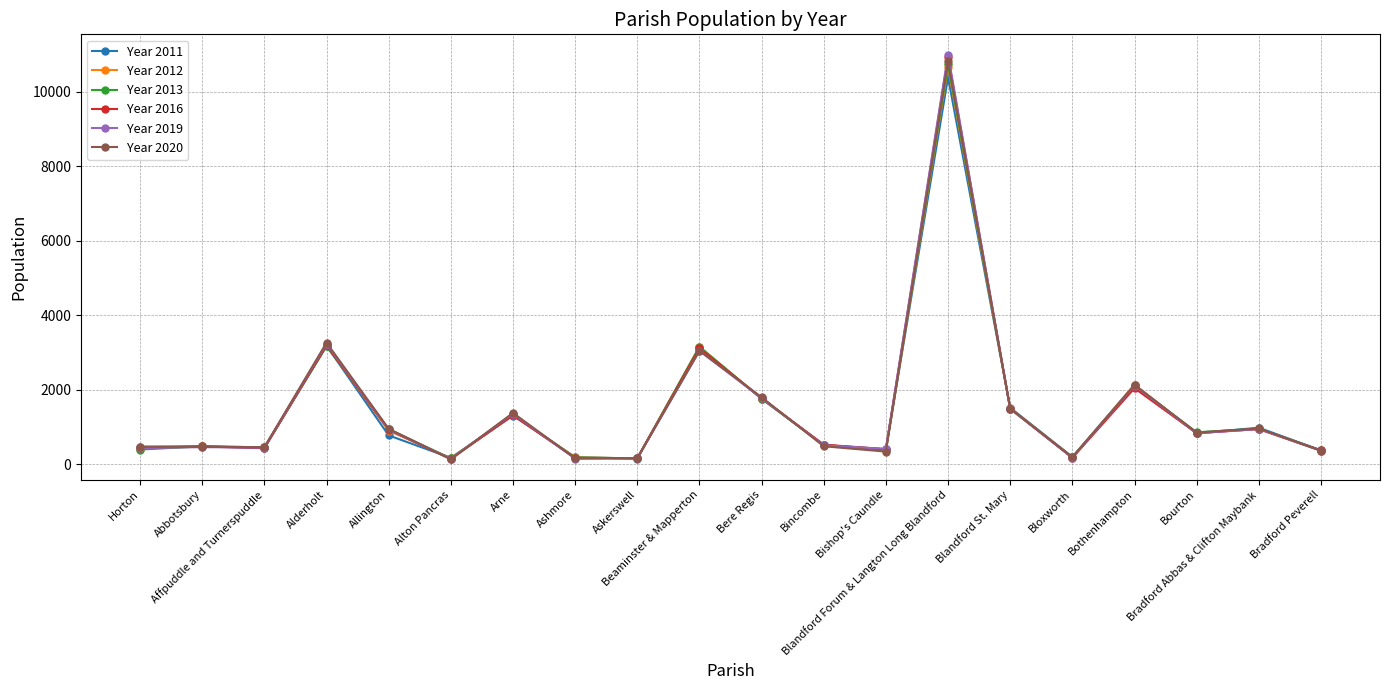

Read the Year 2020 value at Bishop's Caundle, to the nearest 100.

300